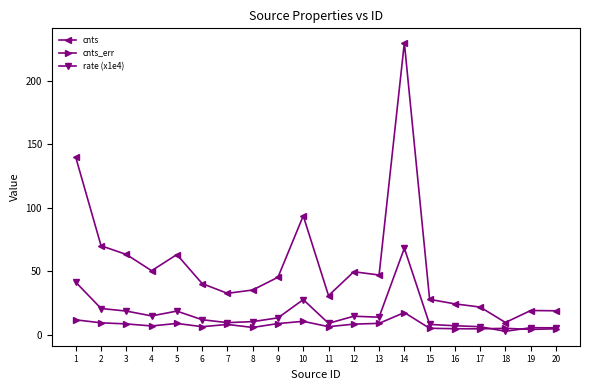

What is the value of the rate (x1e4) point at the 2nd from the left?

20.9